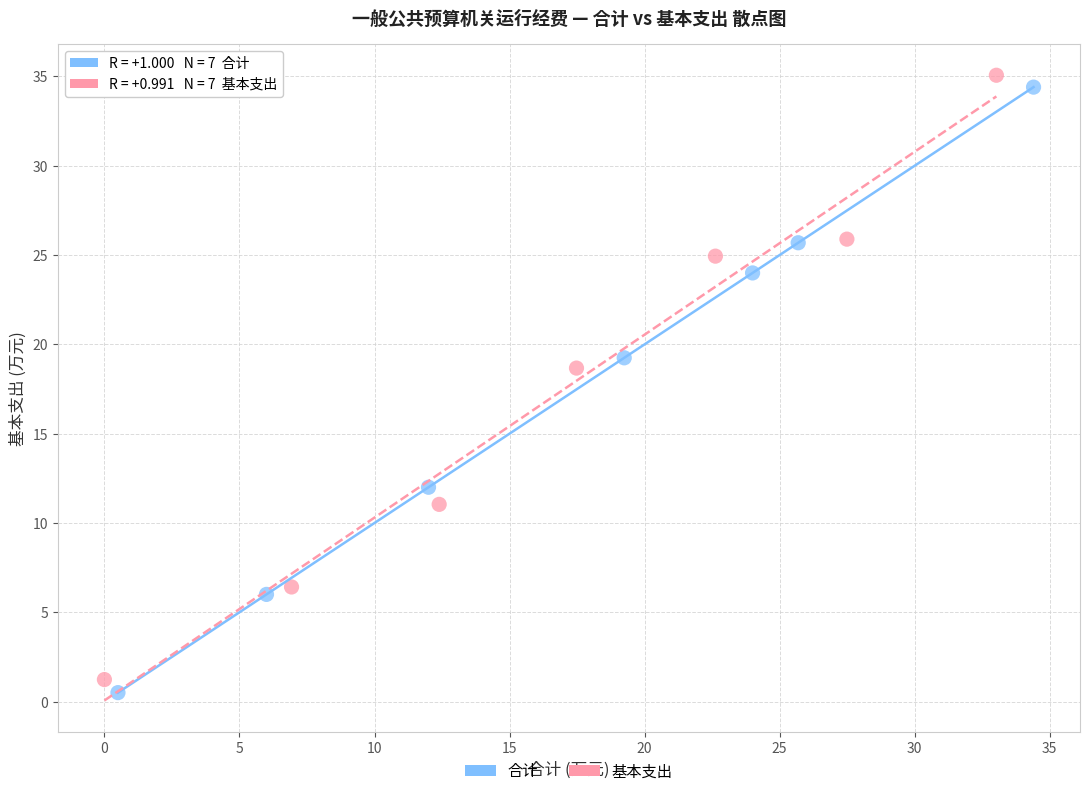

Which series has the widest spread of Y values?

合计